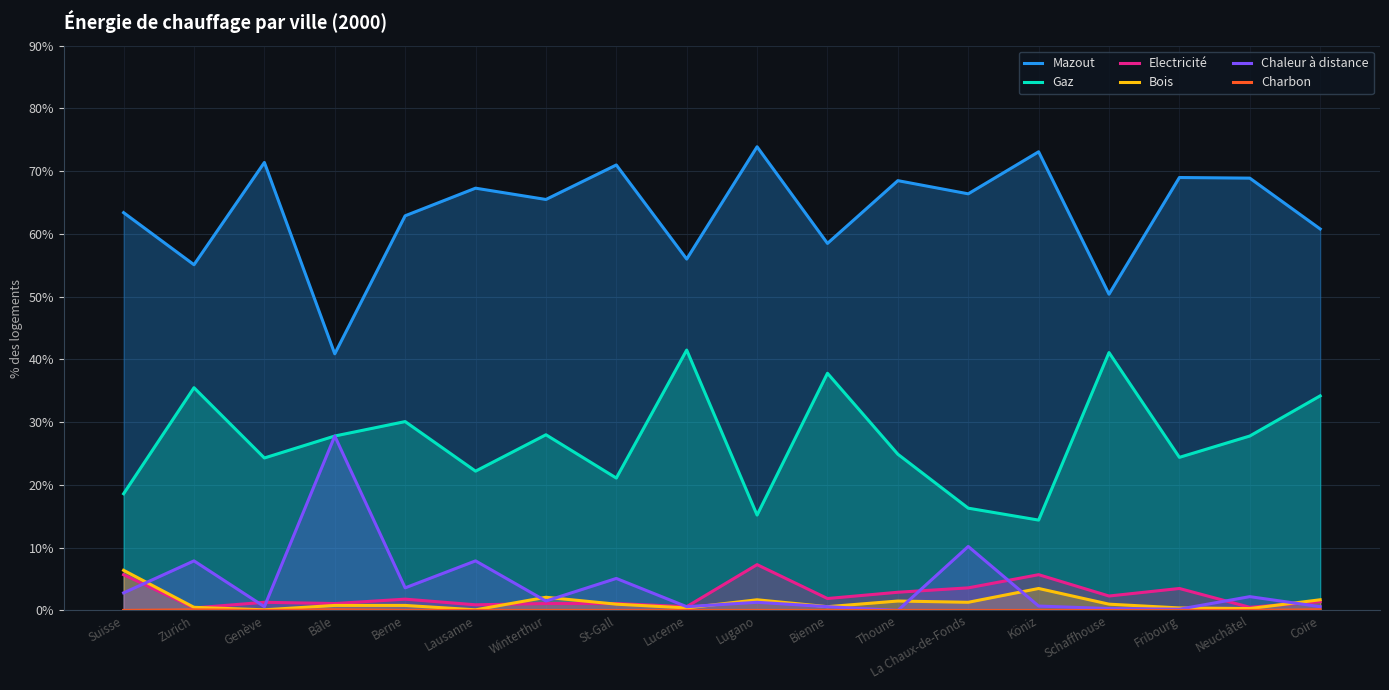

What is the difference between the second highest and second lowest values in the Gaz series?

25.9